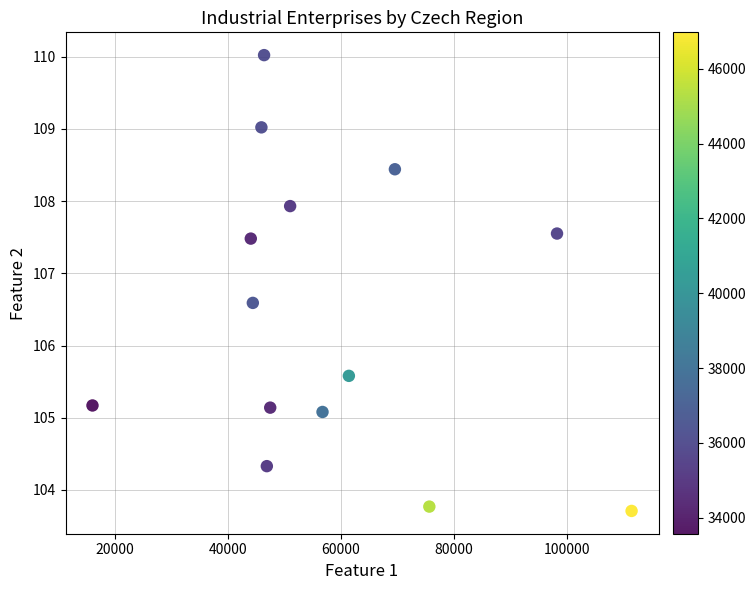

What is the range of Y values (max minus min)?

6.3